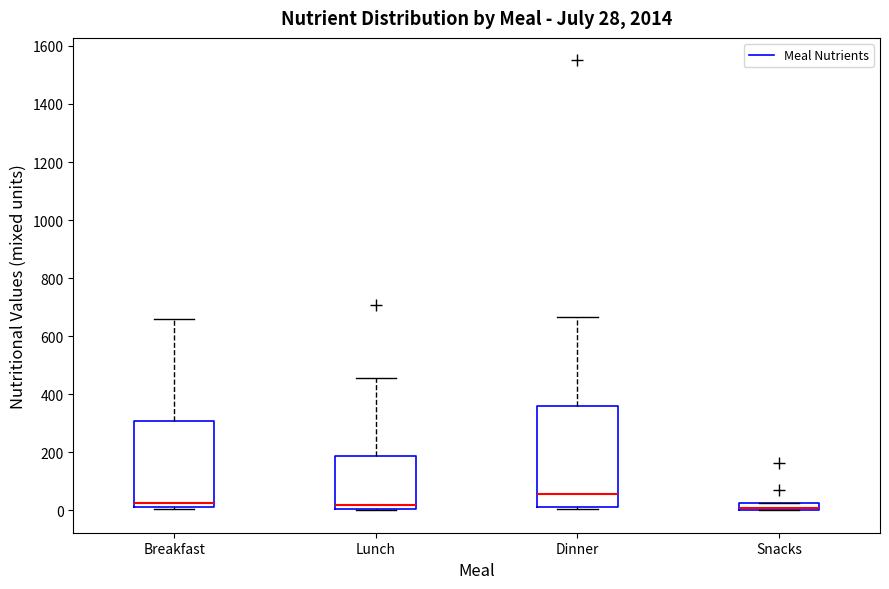

Which box is the tallest, from its lower edge to its upper edge?

Dinner